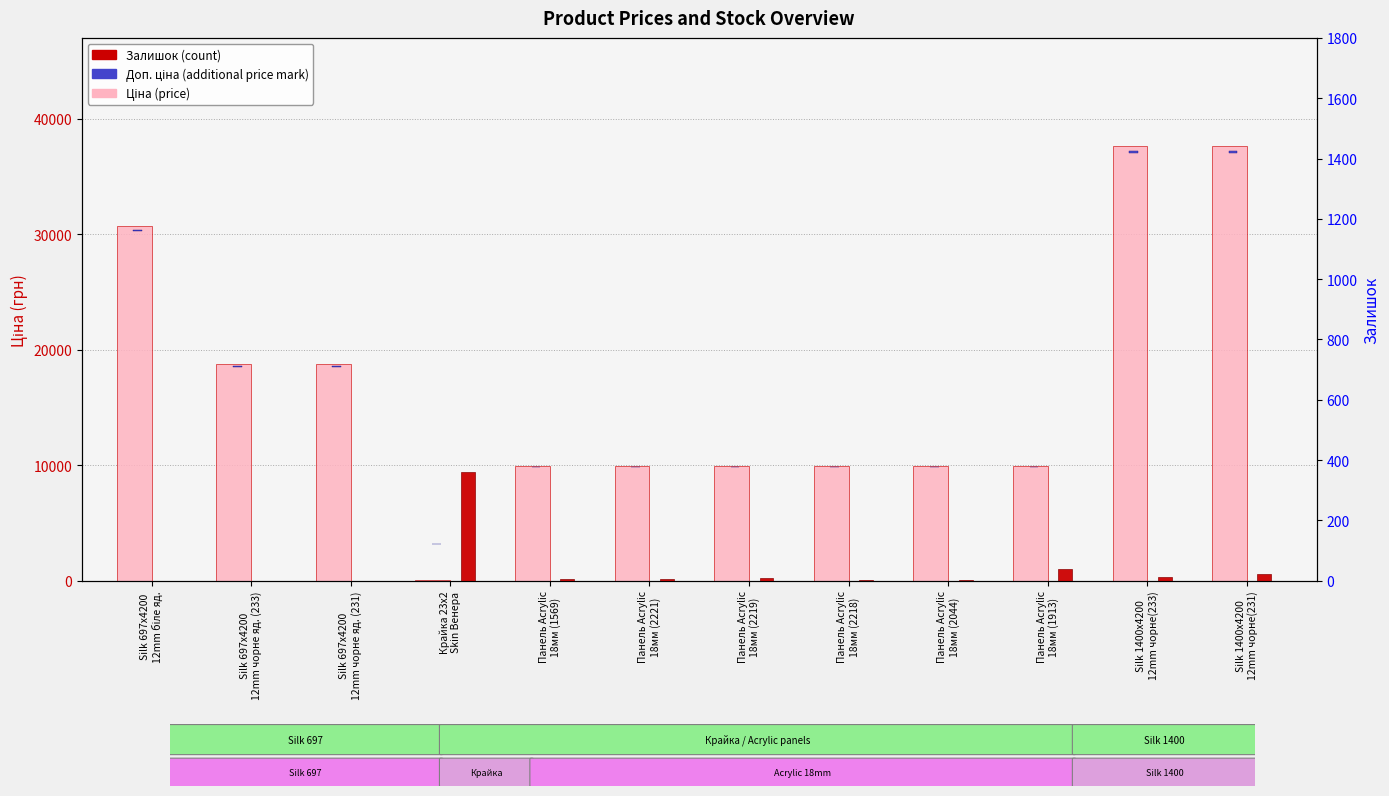

What is the label of the 8th bar from the left?

Панель Acrylic
18мм (2218)